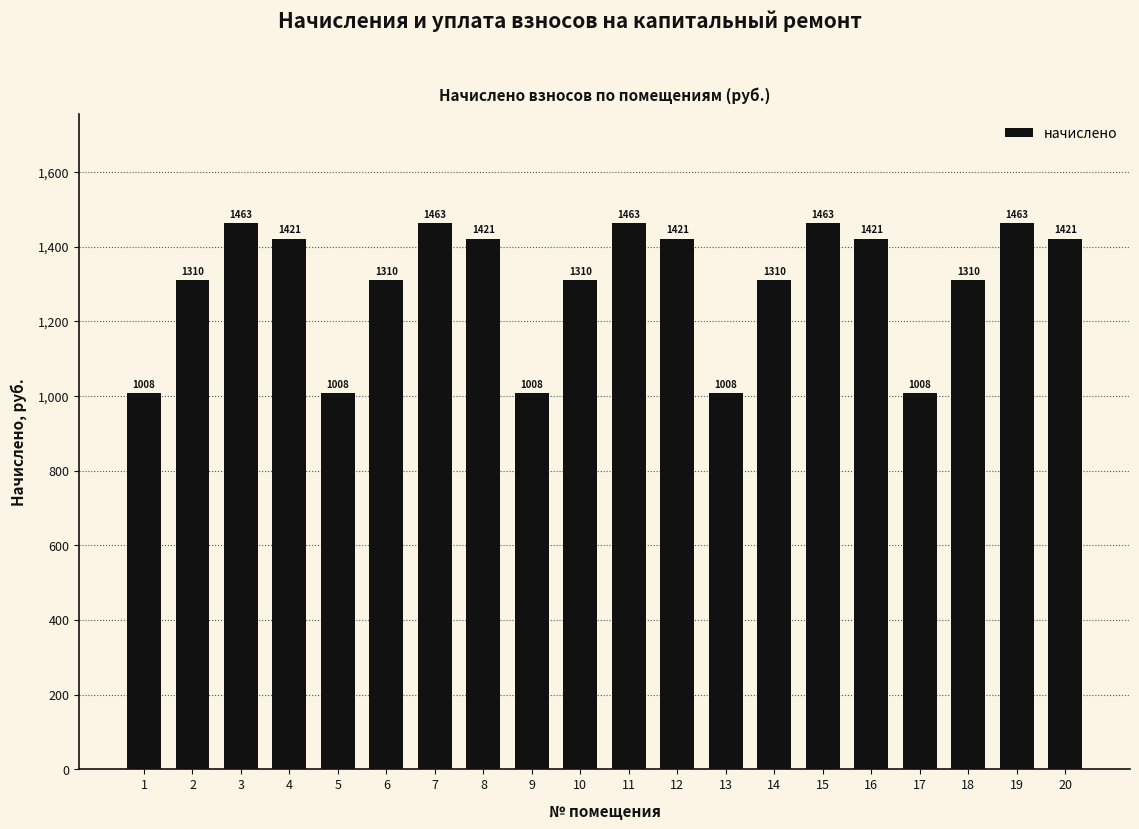

What is the maximum value shown in the chart?

1462.8